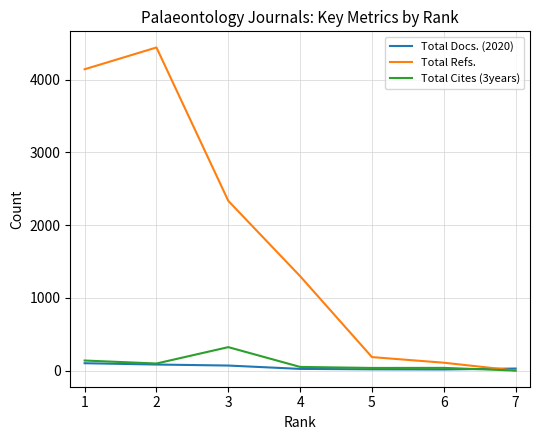

The Total Cites (3years) series shows 36 at 5. True or false?

True